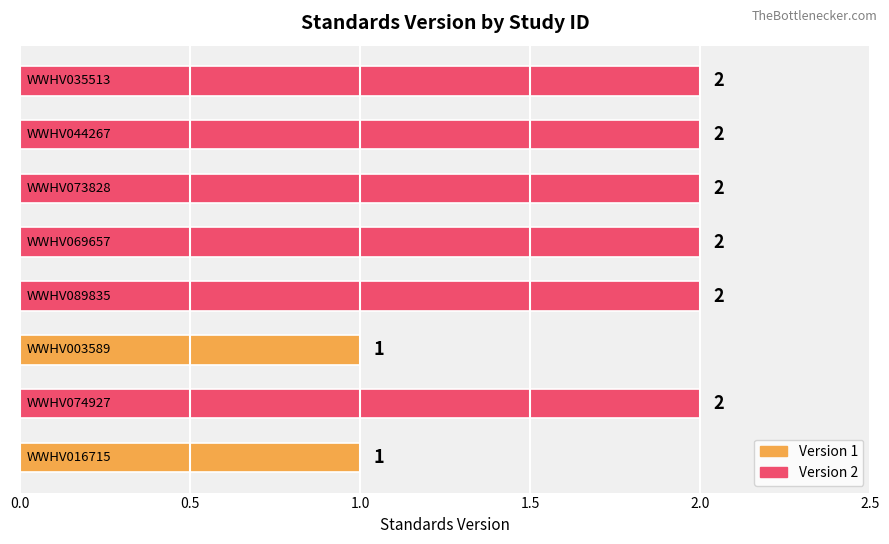

What is the sum of all values?

14